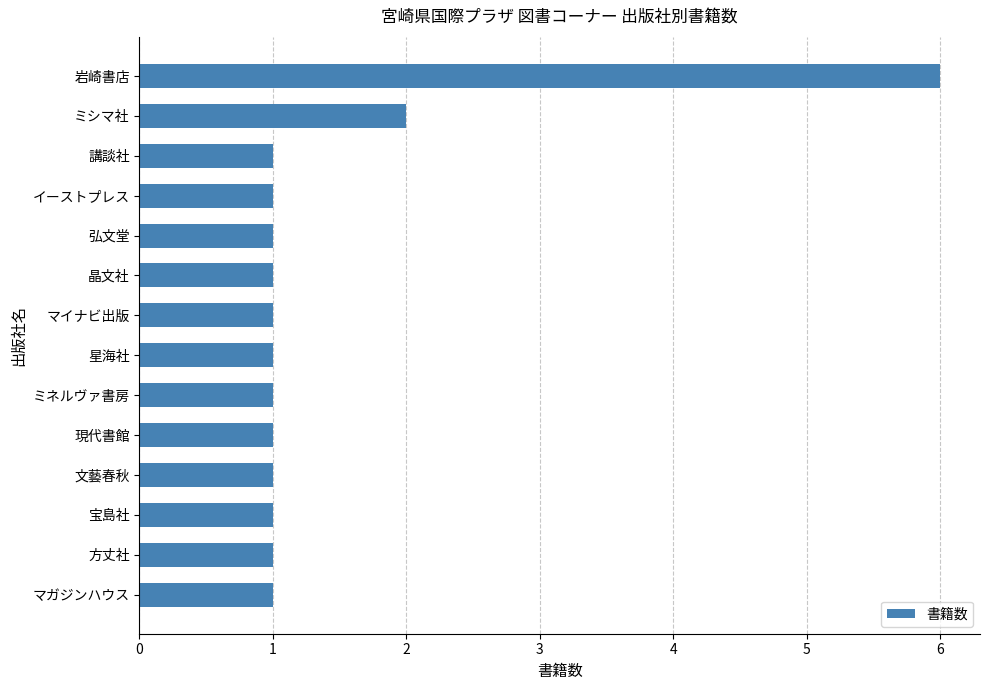

What is the label of the 3rd bar from the bottom?

宝島社